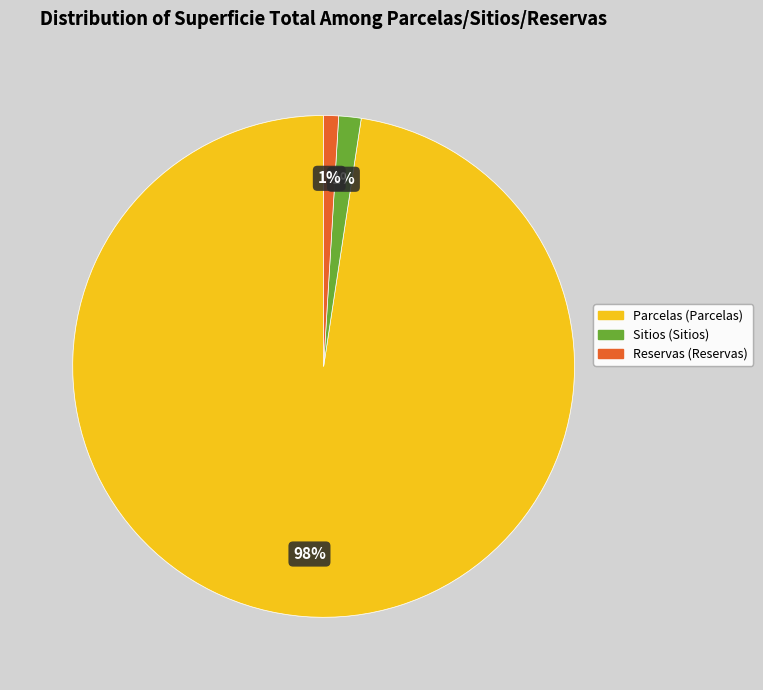

Is there any slice that represents more than half of the pie?

Yes